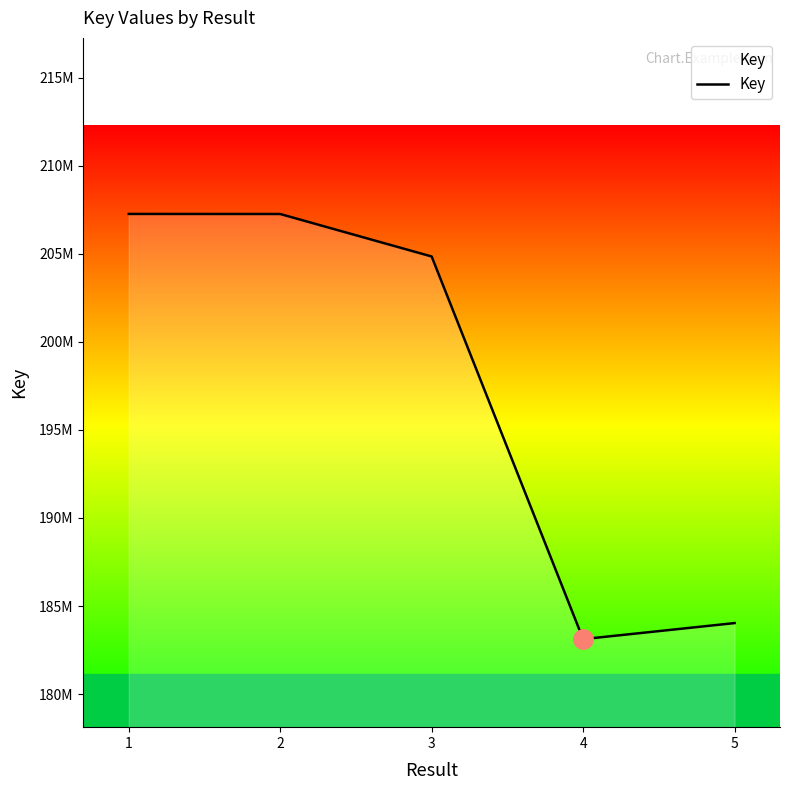

Does the chart have visible grid lines?

No